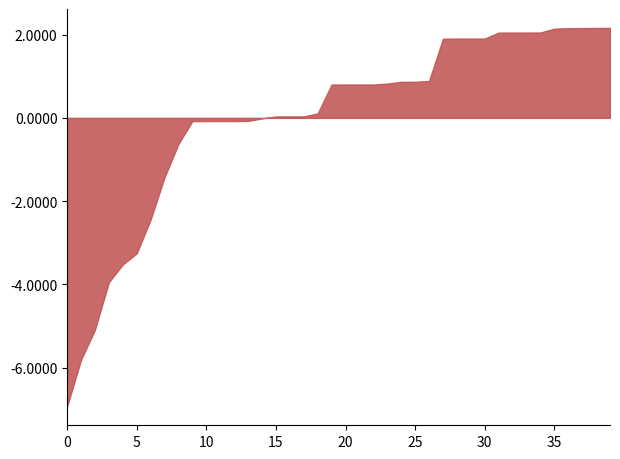

What is the greatest value displayed?

2.2